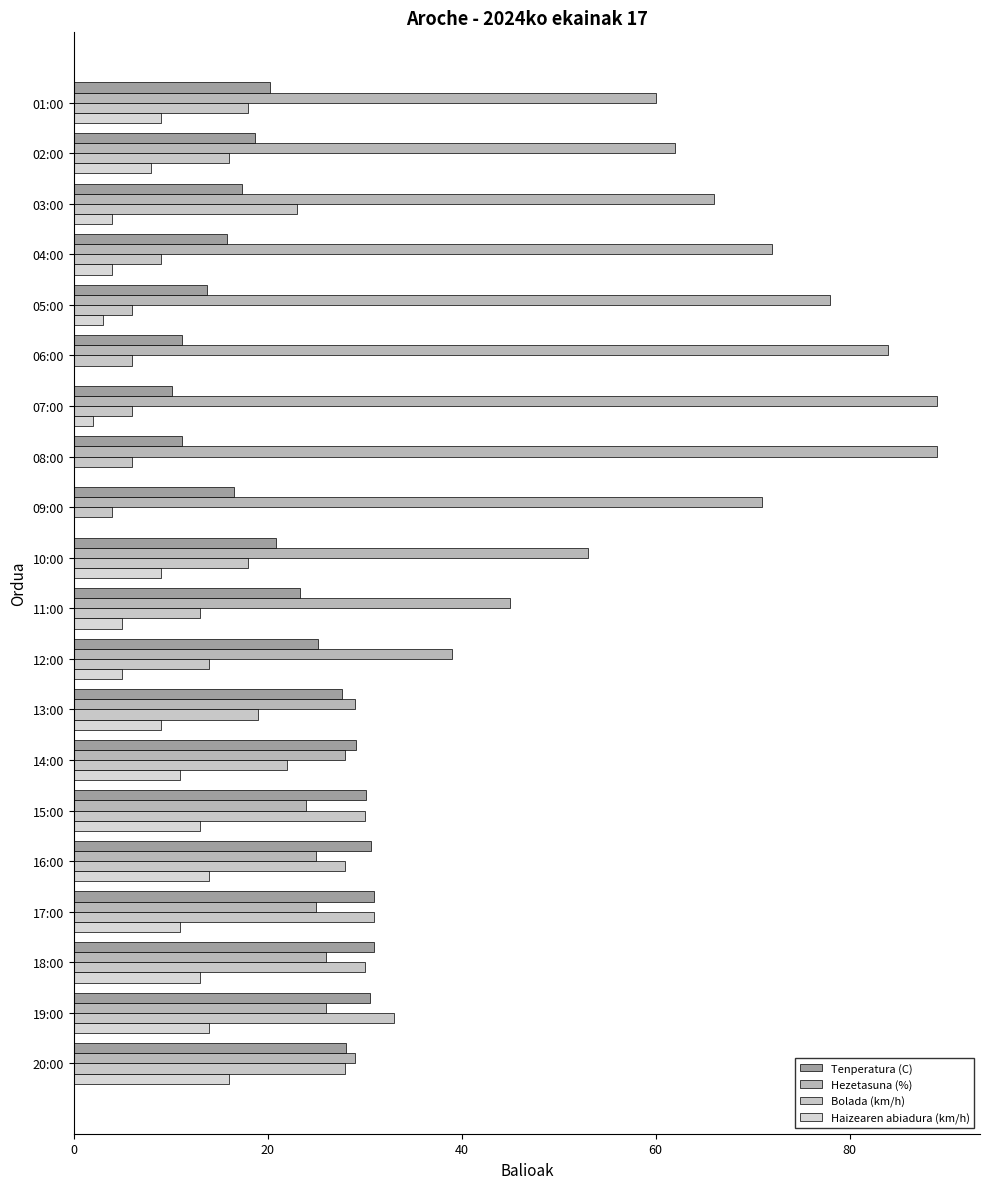

How many series are shown in this chart?

4